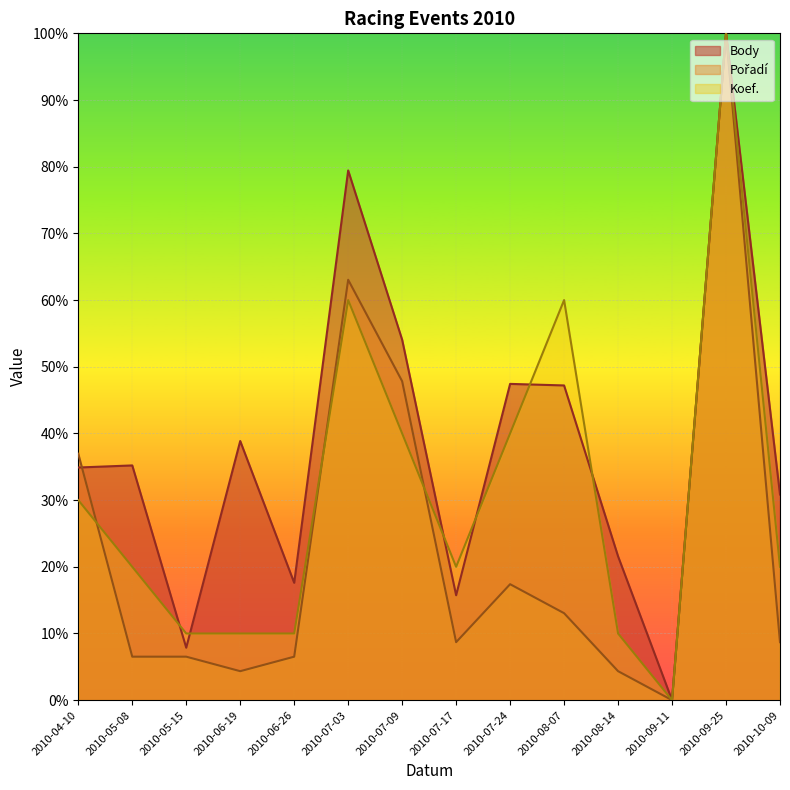

In Pořadí, how many points are lower than both neighbors (excluding endpoints)?

3